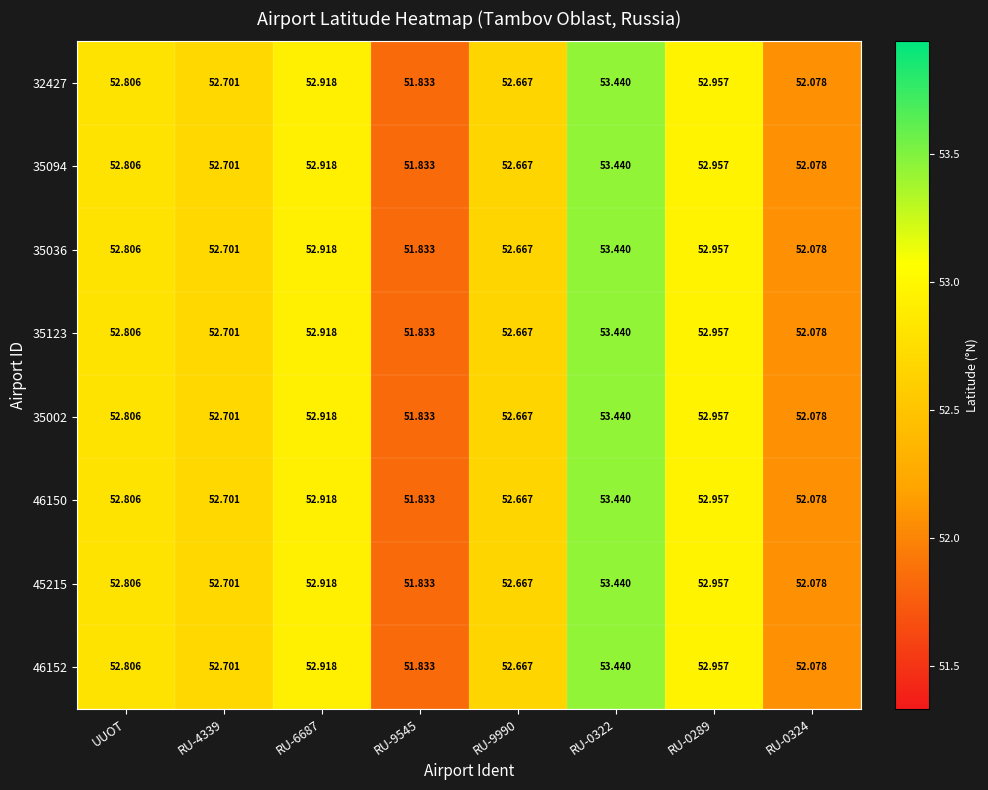

At how many categories does at least one series exceed 52?

7